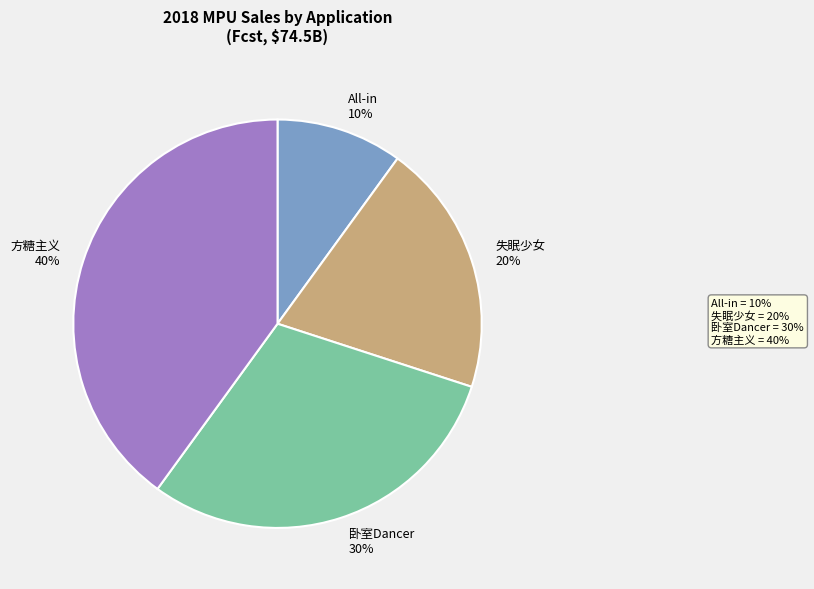

Is the sum of All-in 10% and 失眠少女 20% greater than half?

No